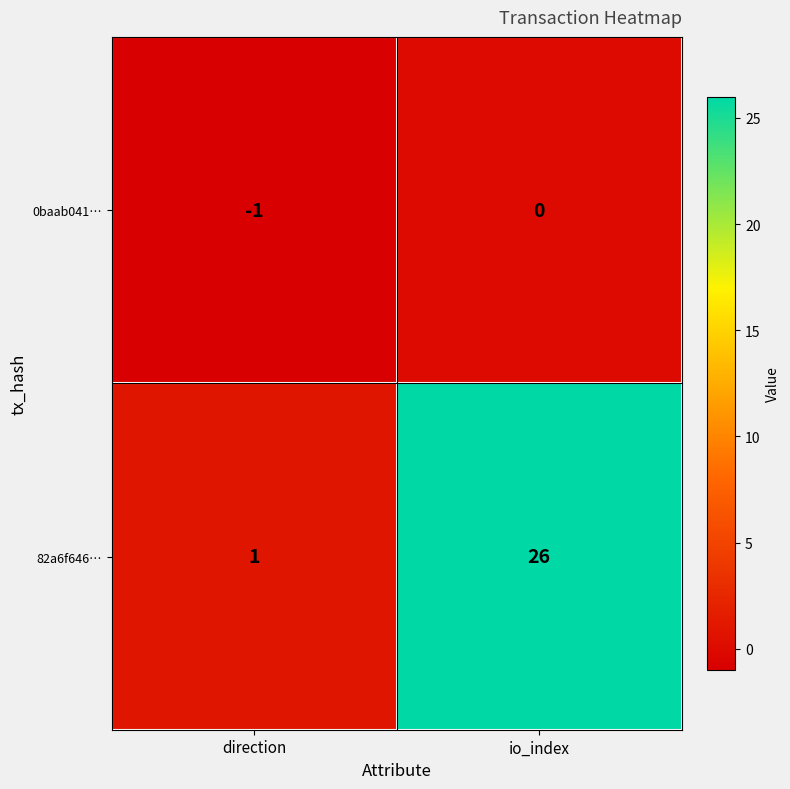

Between direction and io_index, which series saw the biggest shift?

82a6f646…